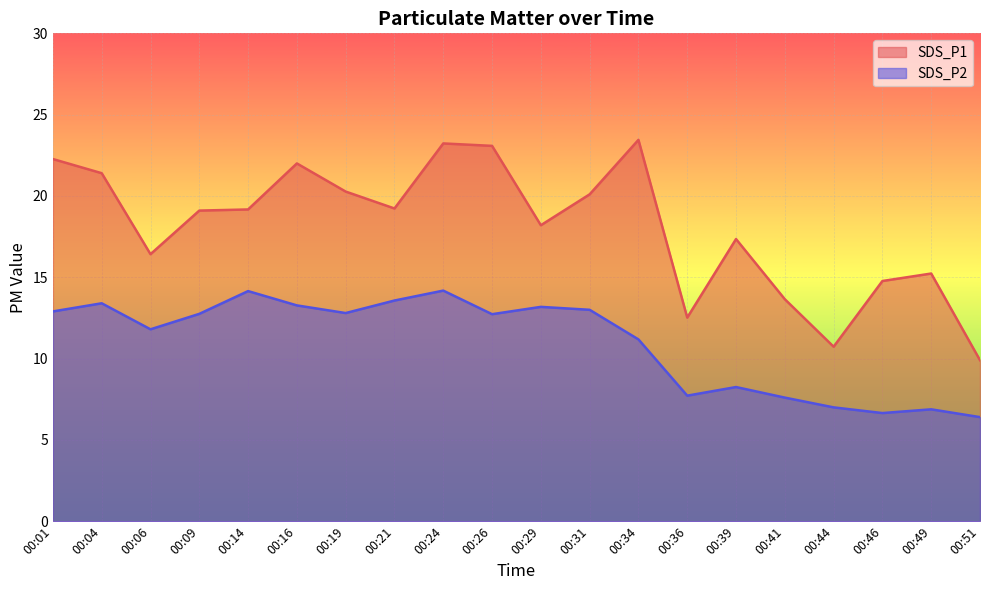

What is the total value across all series at 00:36?

20.2